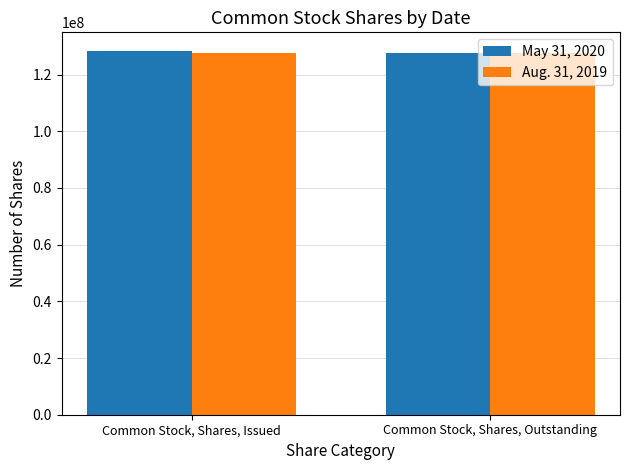

Reading right to left, what are all the values shown in this chart?

May 31, 2020: Common Stock, Shares, Outstanding=127471700	Common Stock, Shares, Issued=128471700
Aug. 31, 2019: Common Stock, Shares, Outstanding=127471700	Common Stock, Shares, Issued=127471700